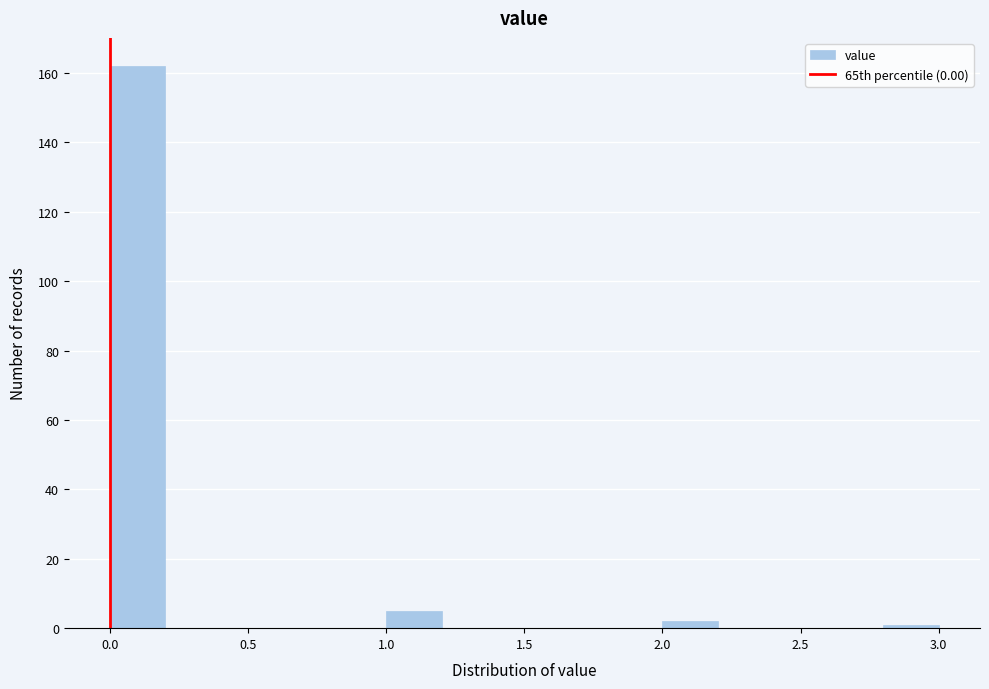

Which range on the x-axis has the tallest bar?

0.0 to 0.2